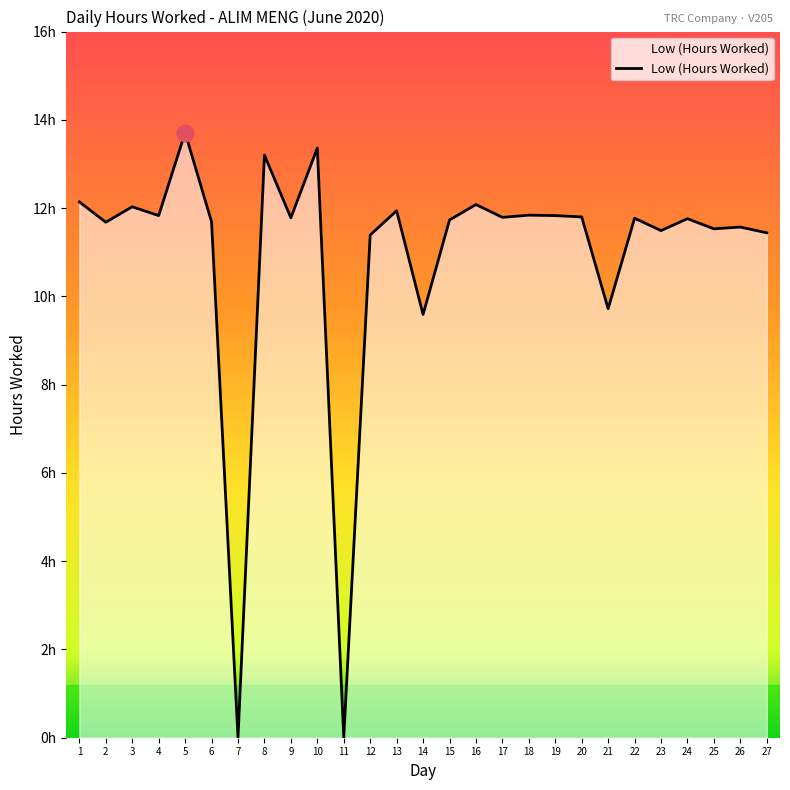

Does the chart have visible grid lines?

No